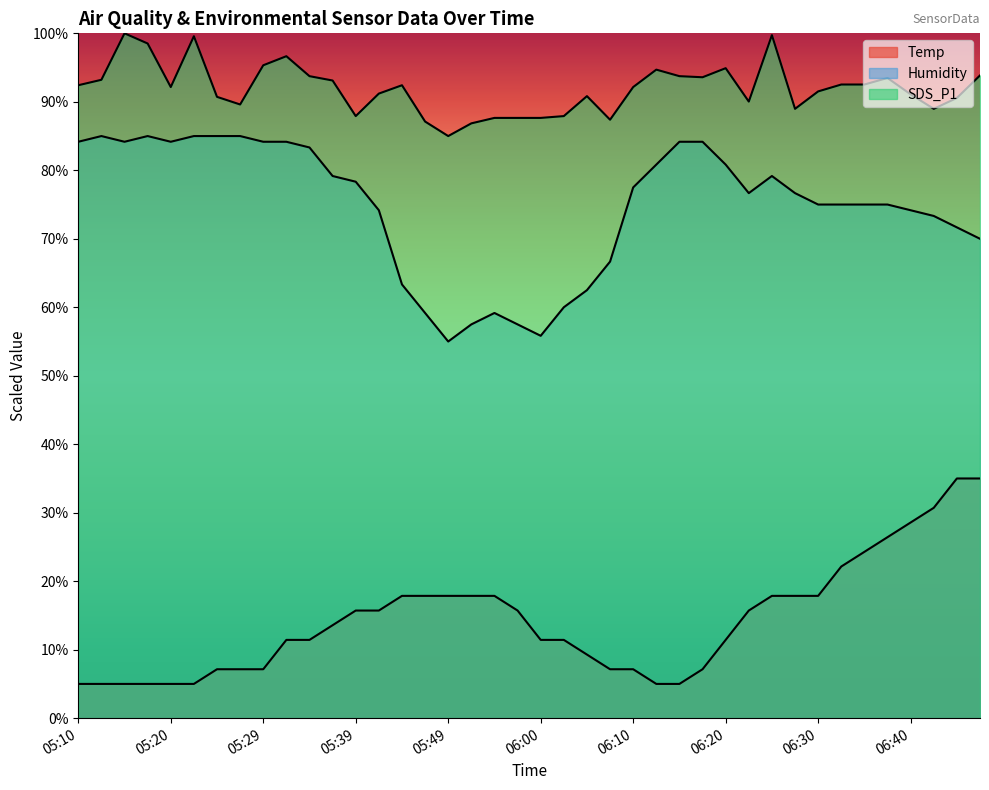

Reading left to right, extract all data points from this chart.

Temp: 5.0	5.0	5.0	5.0	5.0	5.0	7.1	7.1	7.1	11.4	11.4	13.6	15.7	15.7	17.9	17.9	17.9	17.9	17.9	15.7	11.4	11.4	9.3	7.1	7.1	5.0	5.0	7.1	11.4	15.7	17.9	17.9	17.9	22.1	24.3	26.4	28.6	30.7	35.0	35.0
Humidity: 84.2	85.0	84.2	85.0	84.2	85.0	85.0	85.0	84.2	84.2	83.3	79.2	78.3	74.2	63.3	59.2	55.0	57.5	59.2	57.5	55.8	60.0	62.5	66.7	77.5	80.8	84.2	84.2	80.8	76.7	79.2	76.7	75.0	75.0	75.0	75.0	74.2	73.3	71.7	70.0
SDS_P1: 92.4	93.2	100.0	98.5	92.2	99.6	90.7	89.6	95.3	96.7	93.7	93.1	87.9	91.2	92.4	87.1	85.0	86.9	87.7	87.7	87.7	87.9	90.8	87.4	92.2	94.7	93.7	93.6	94.9	90.0	99.7	89.0	91.5	92.5	92.5	93.5	91.1	89.0	90.6	93.9